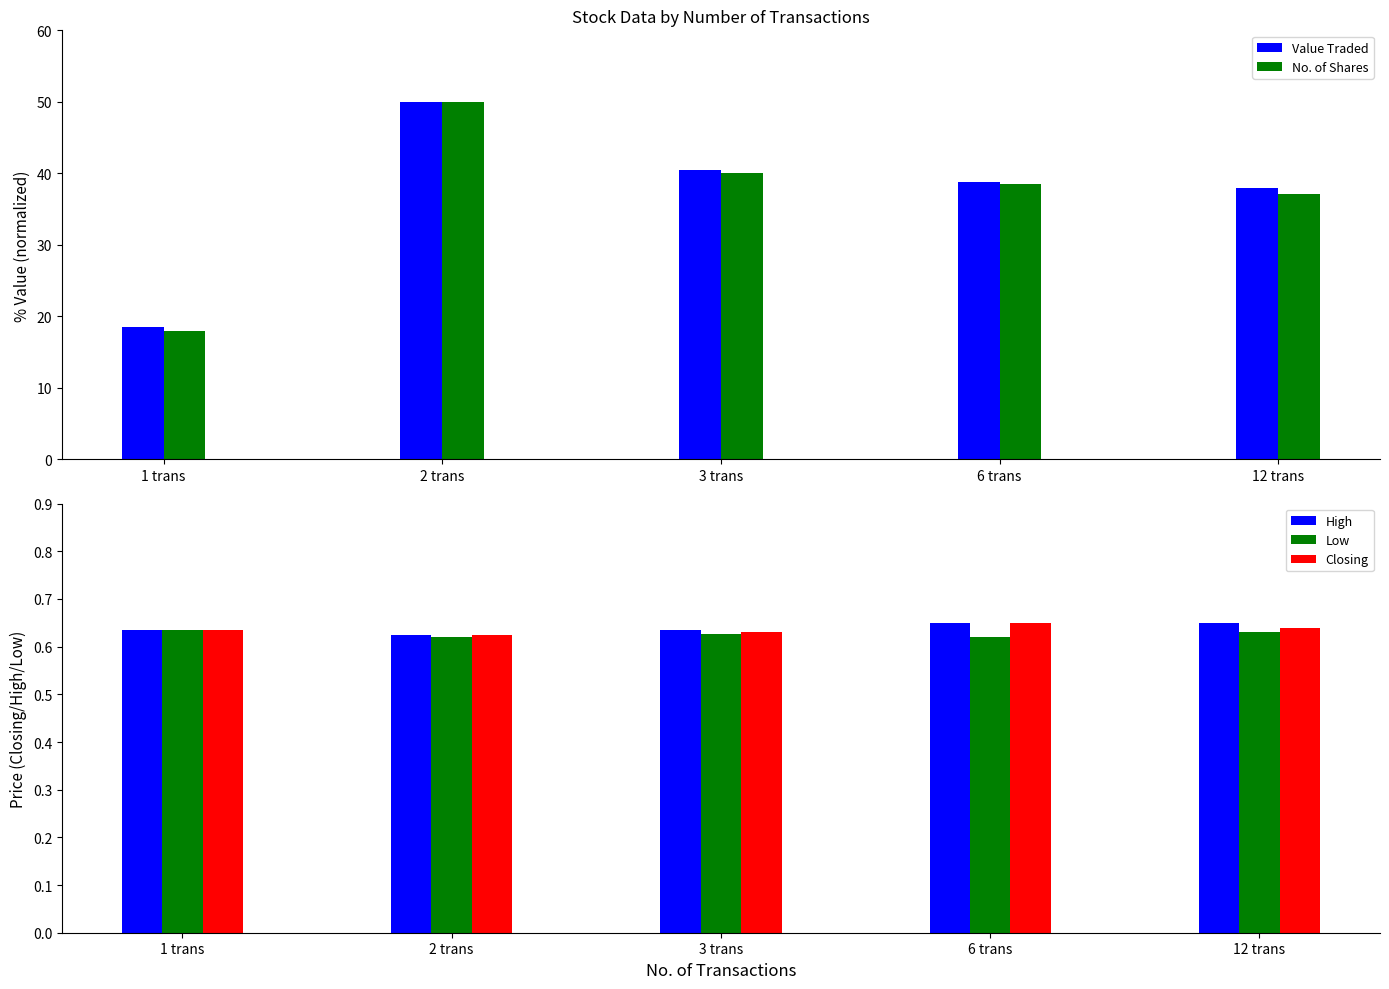

List the series in order of their peak value, highest first.

Value Traded, No. of Shares, High, Closing, Low